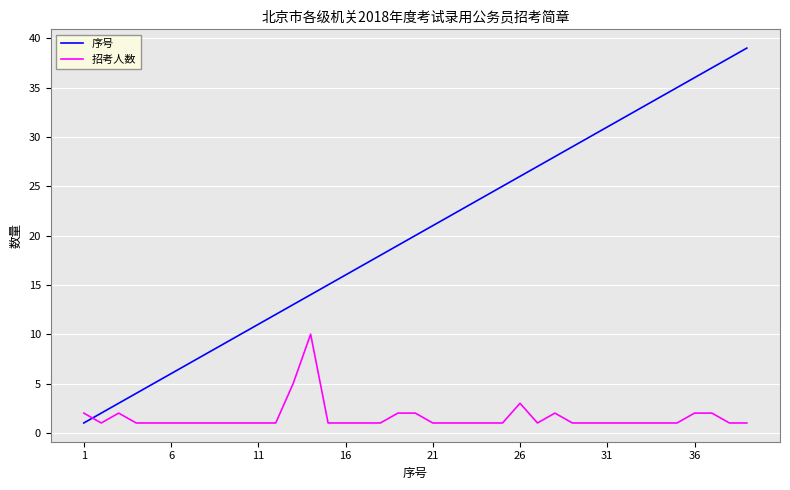

What is the highest value of the 招考人数 series?

10